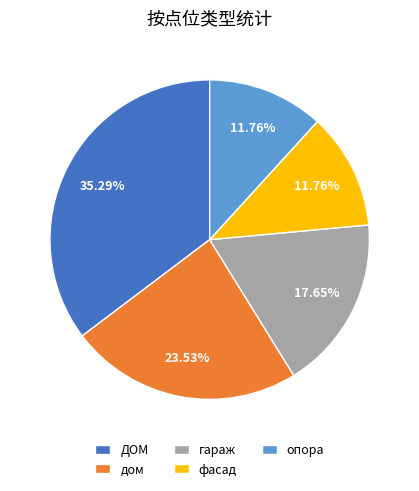

Approximately how many times larger is the value at гараж compared to фасад?

1.5